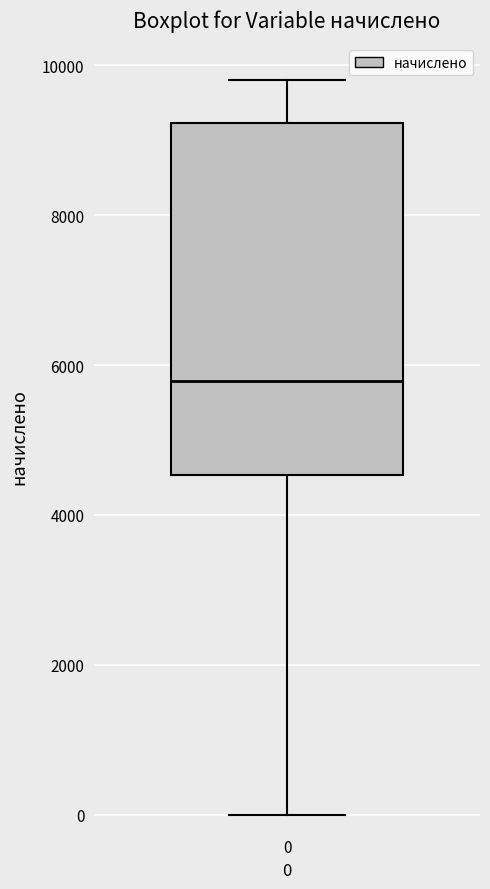

Read this box plot against the y-axis: the position of the median line, the range covered by the box, and the ends of both whiskers. The values are not printed on the chart, so give them approximately, as read against the axis.

median 5800, box 4600 to 9200, whiskers 0 to 9800